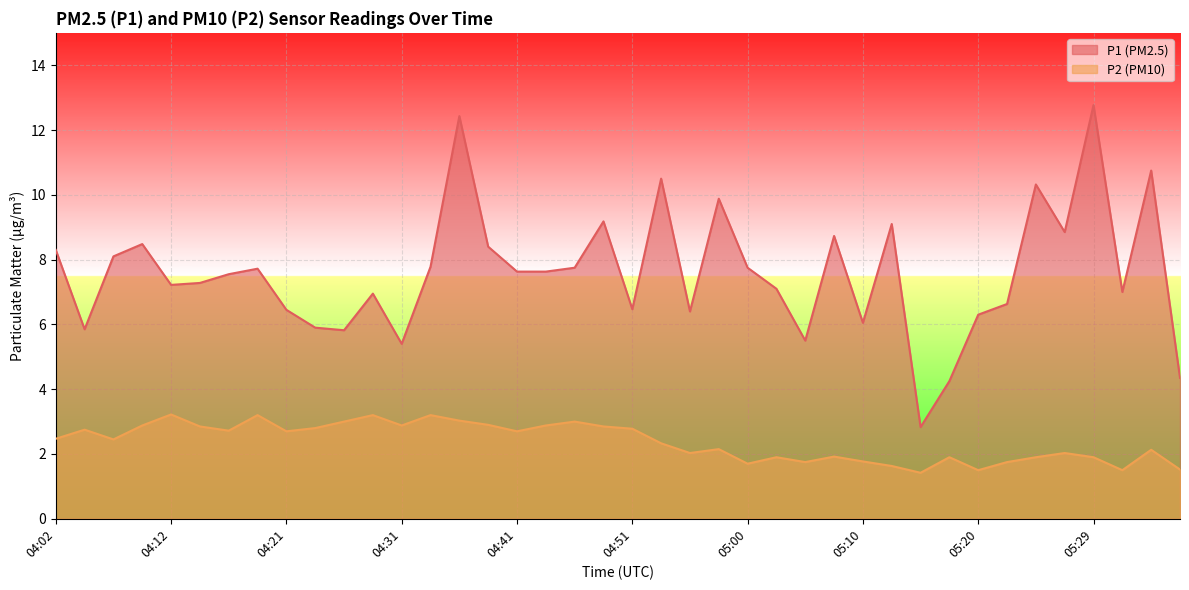

How many categories are shown in the chart?

40